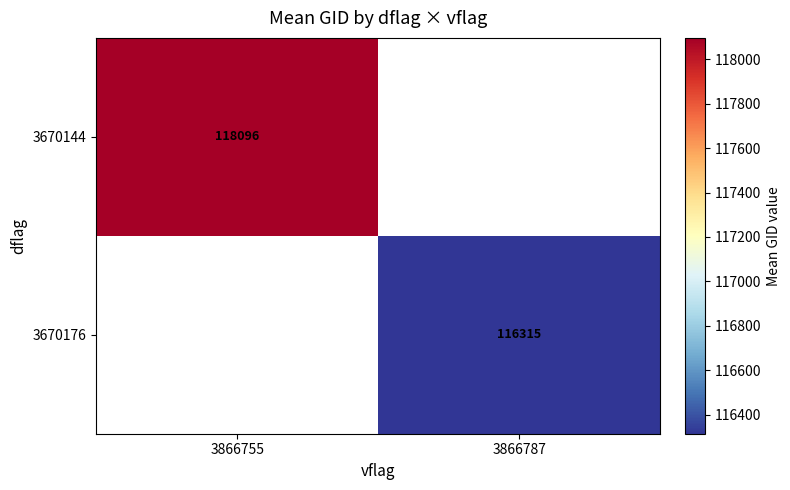

At 3866755, list the series in order from largest to smallest.

3670144, 3670176